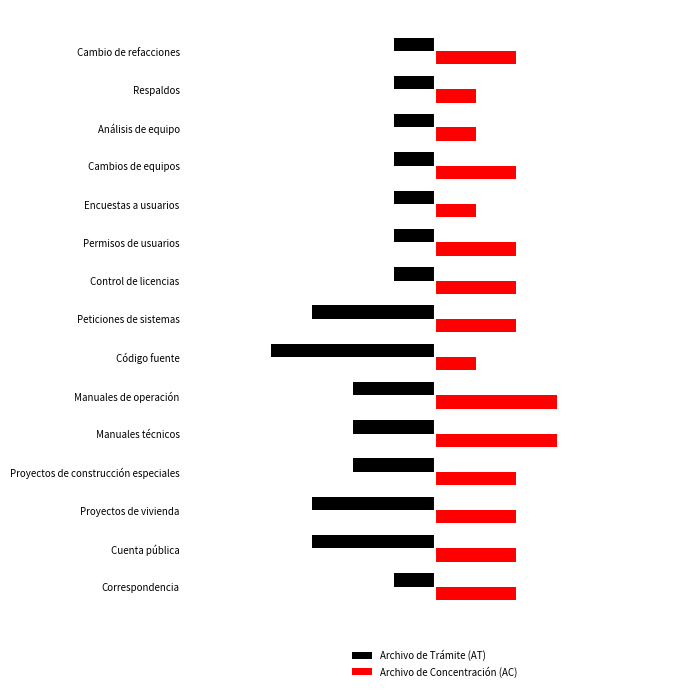

At how many categories does at least one series exceed 0?

15